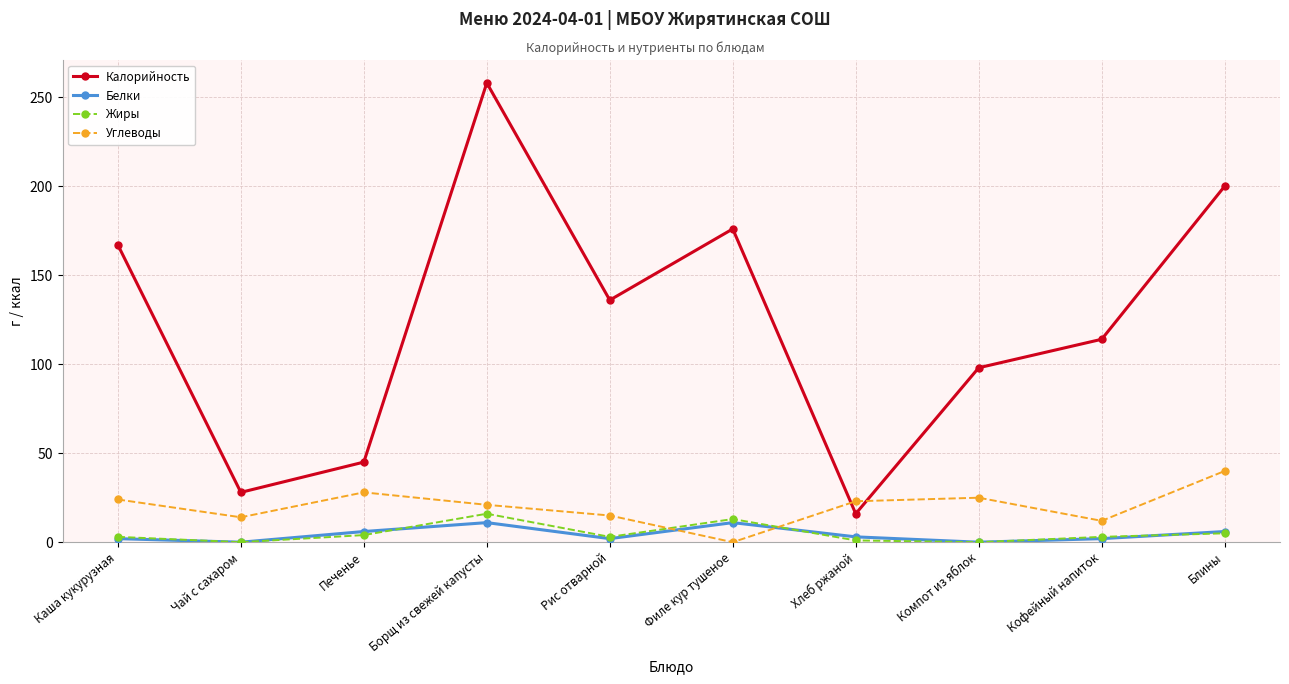

At which label does Углеводы reach its peak?

Блины